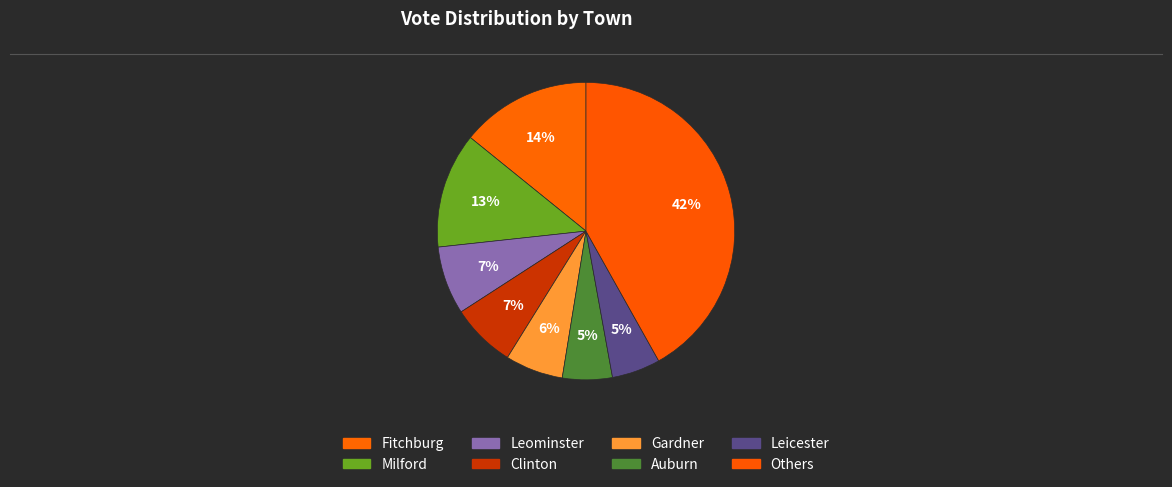

How many slices are in this pie chart?

8